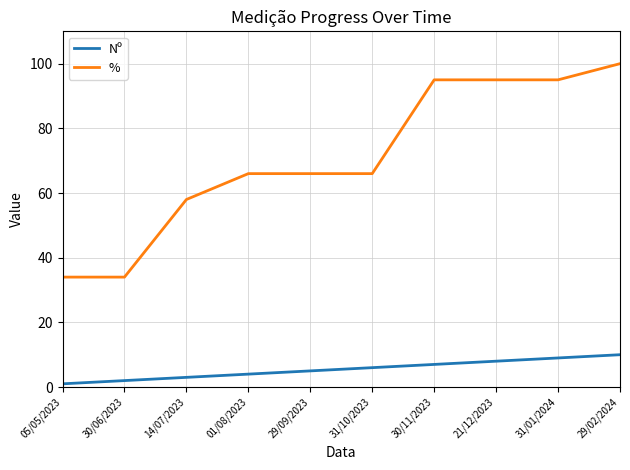

At which category is the sum across all series the highest?

29/02/2024